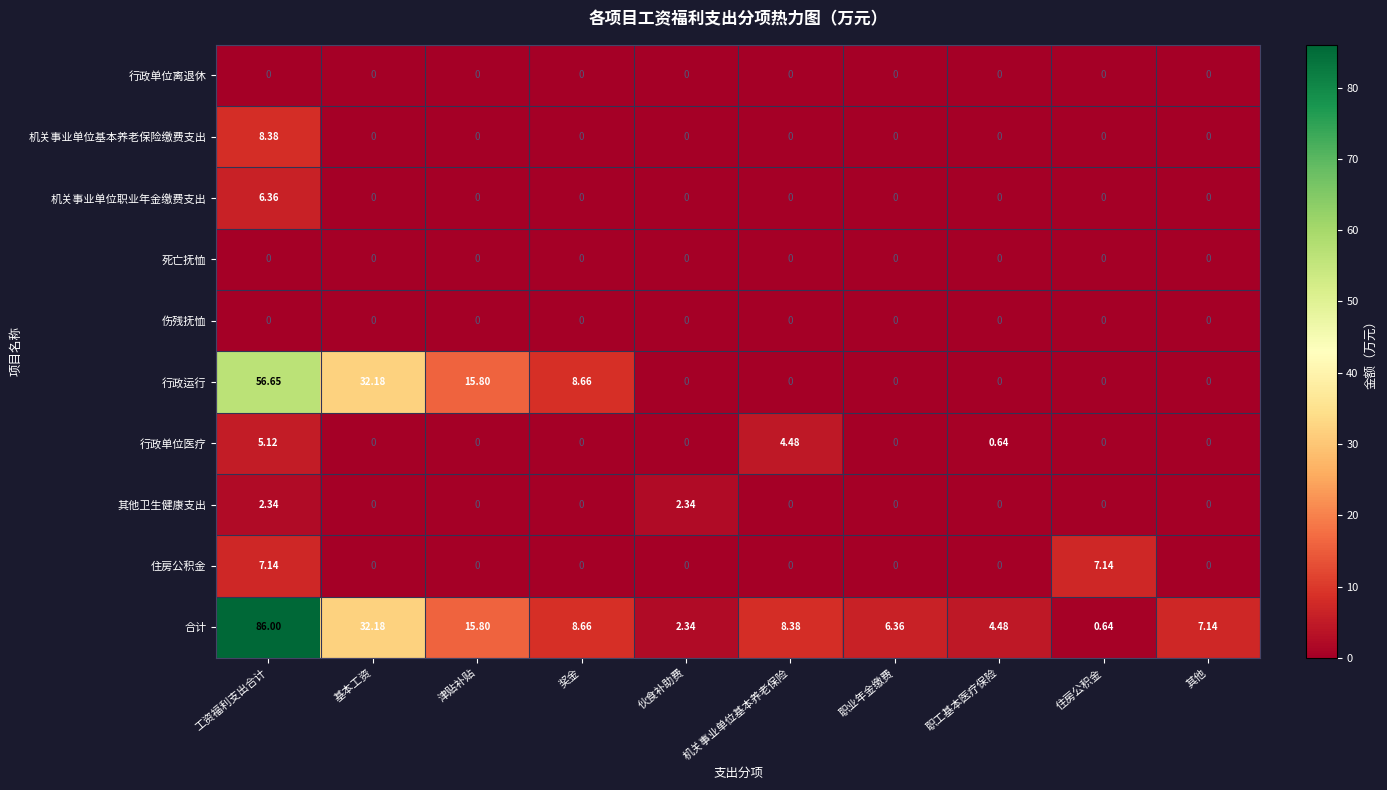

At how many categories does at least one series exceed 56?

1